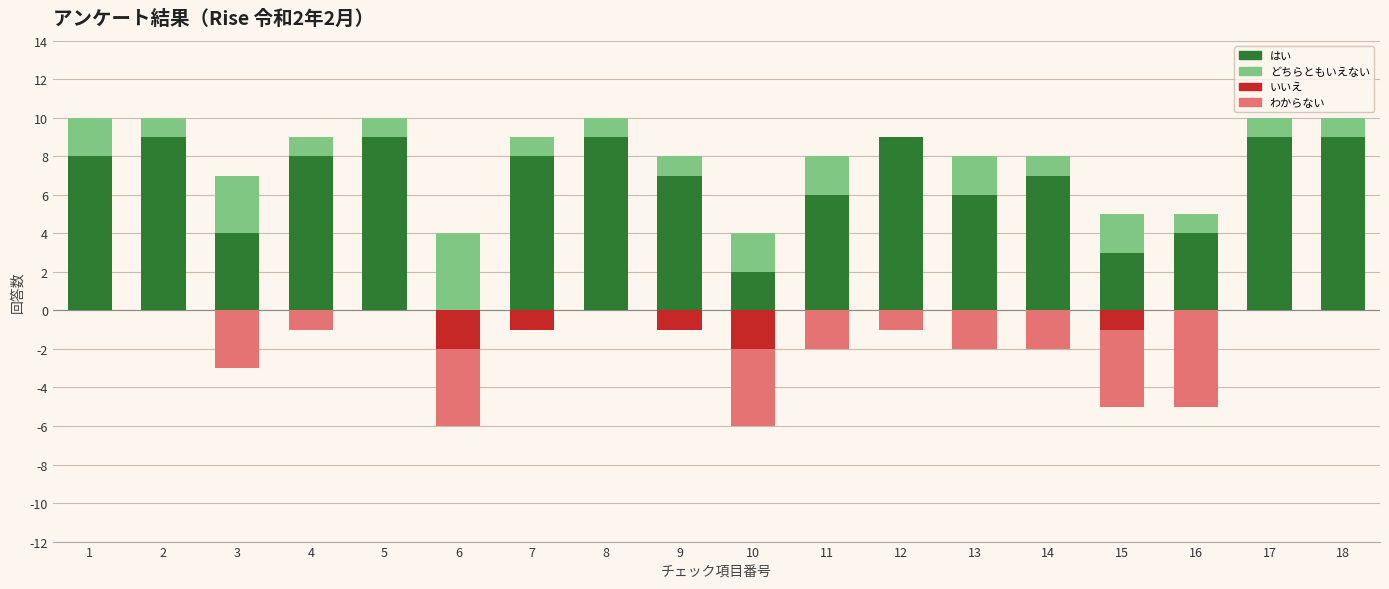

What is the total value across all series at 5?

10